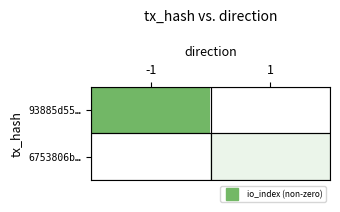

Reading left to right, transcribe all the data shown in this chart.

93885d55…: -1=86	1=0
6753806b…: -1=0	1=12